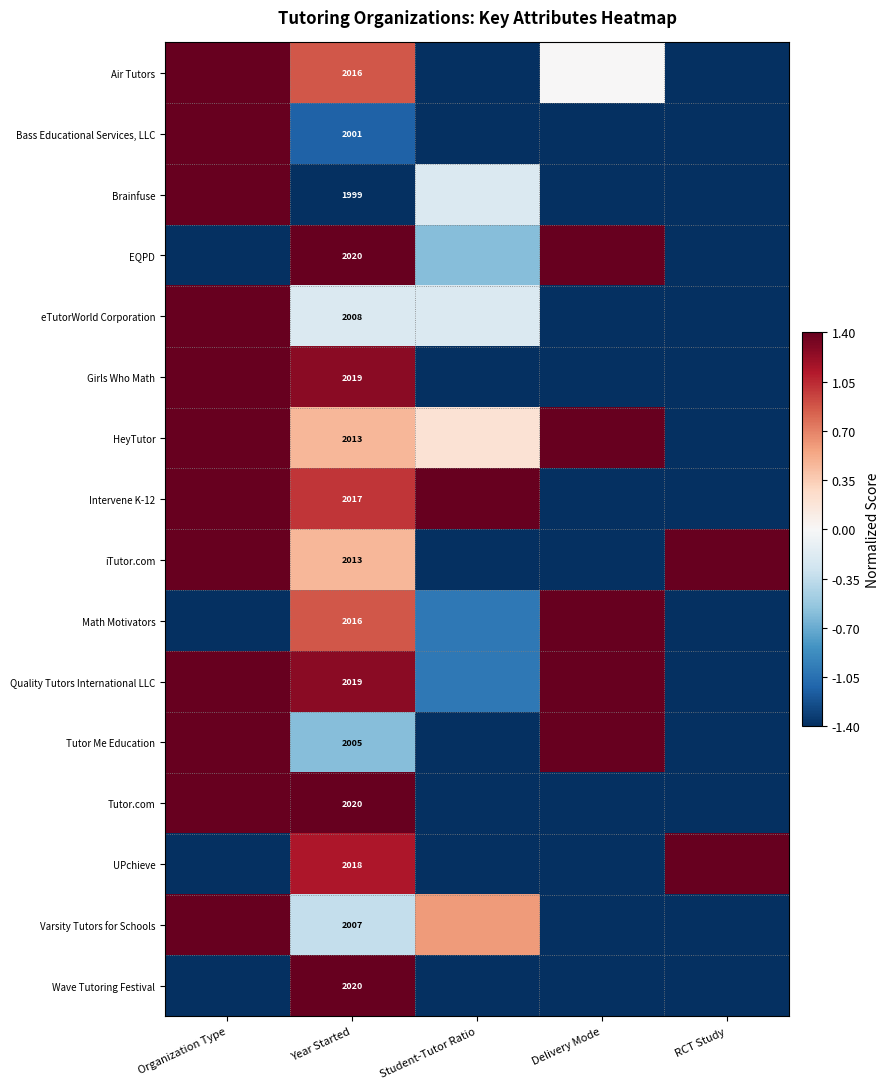

Between Student-Tutor Ratio and Year Started, which is larger?

Year Started